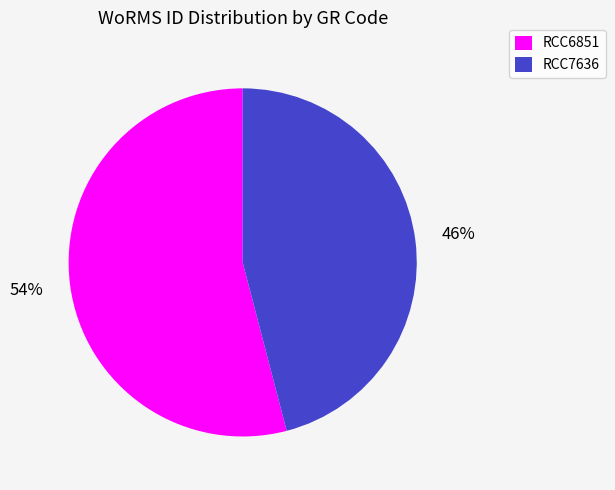

Rank the categories by value from lowest to highest.

RCC7636, RCC6851